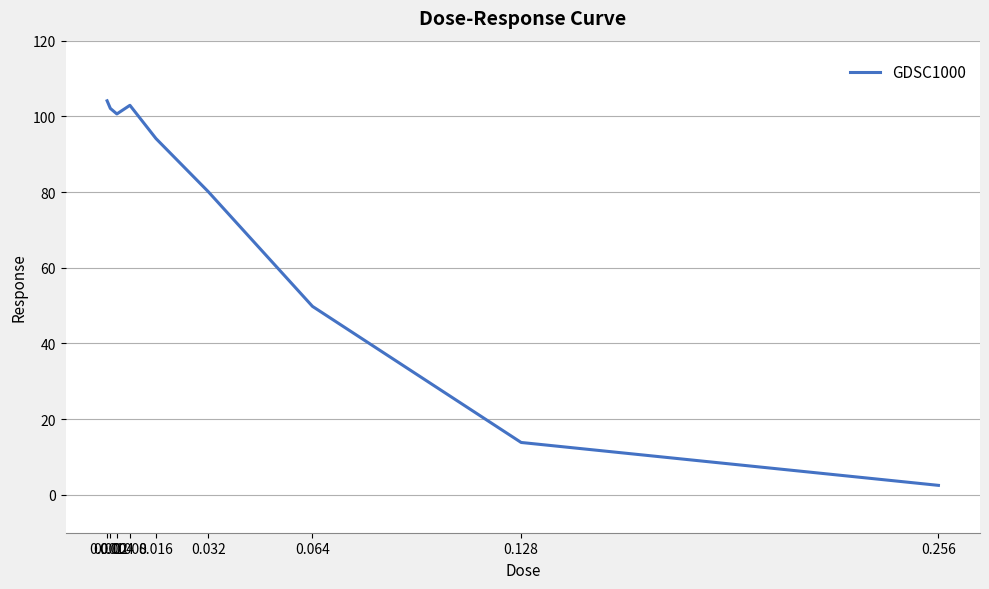

What is the smallest value displayed?

2.5